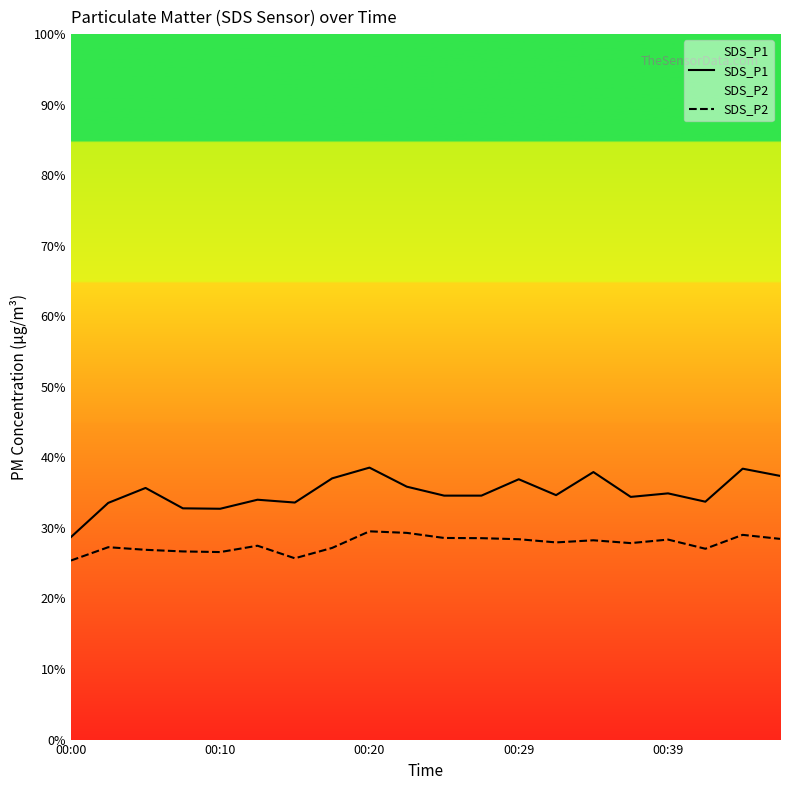

True or false: SDS_P2 and SDS_P1 intersect in this chart.

False